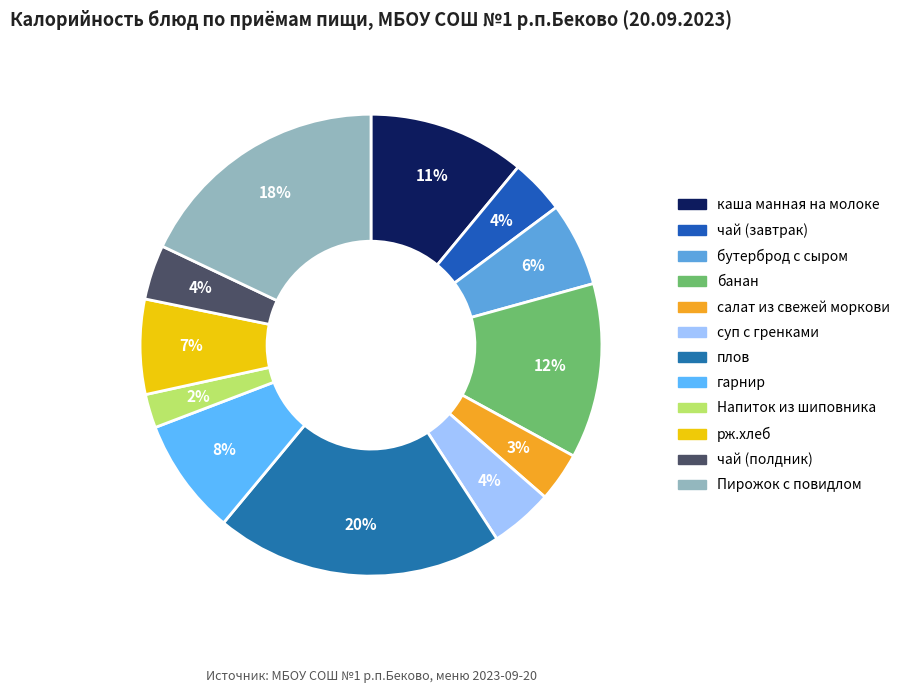

Count the number of slices in the pie.

12